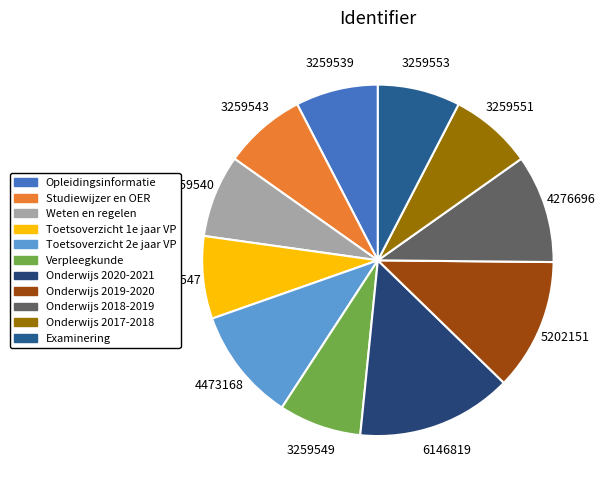

To the nearest percent, what is the difference between the largest and smallest slice percentages?

7%